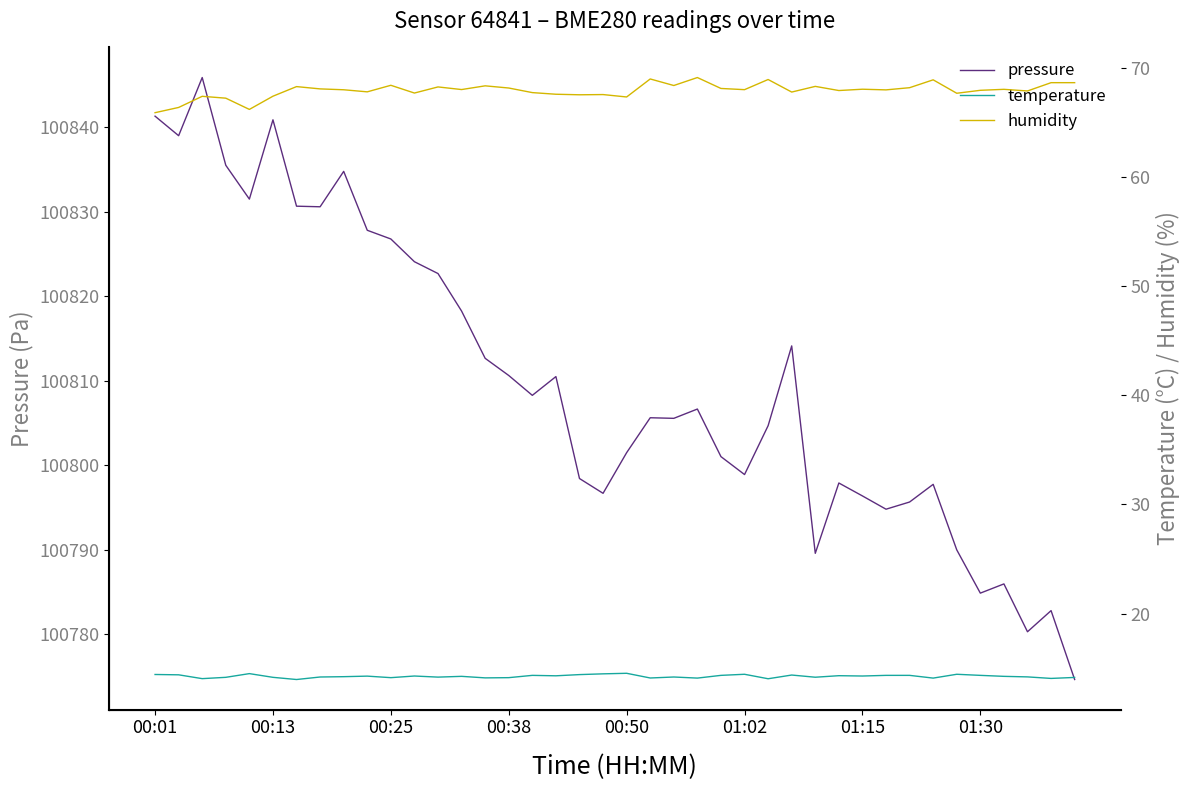

What is the maximum value for pressure?

100845.9